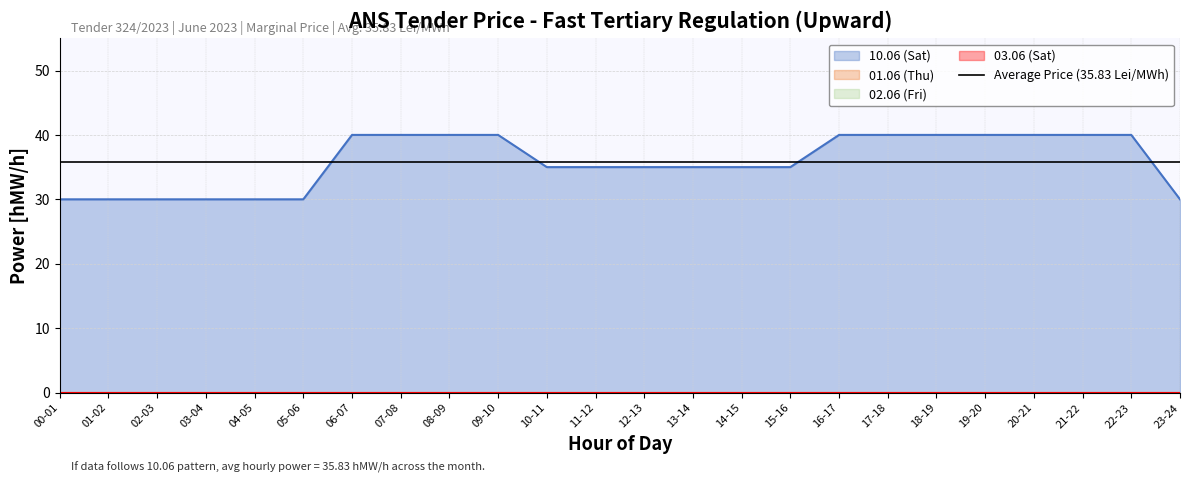

What is the sum of the 10.06 (Sat) values at 22-23 and 01-02?

70